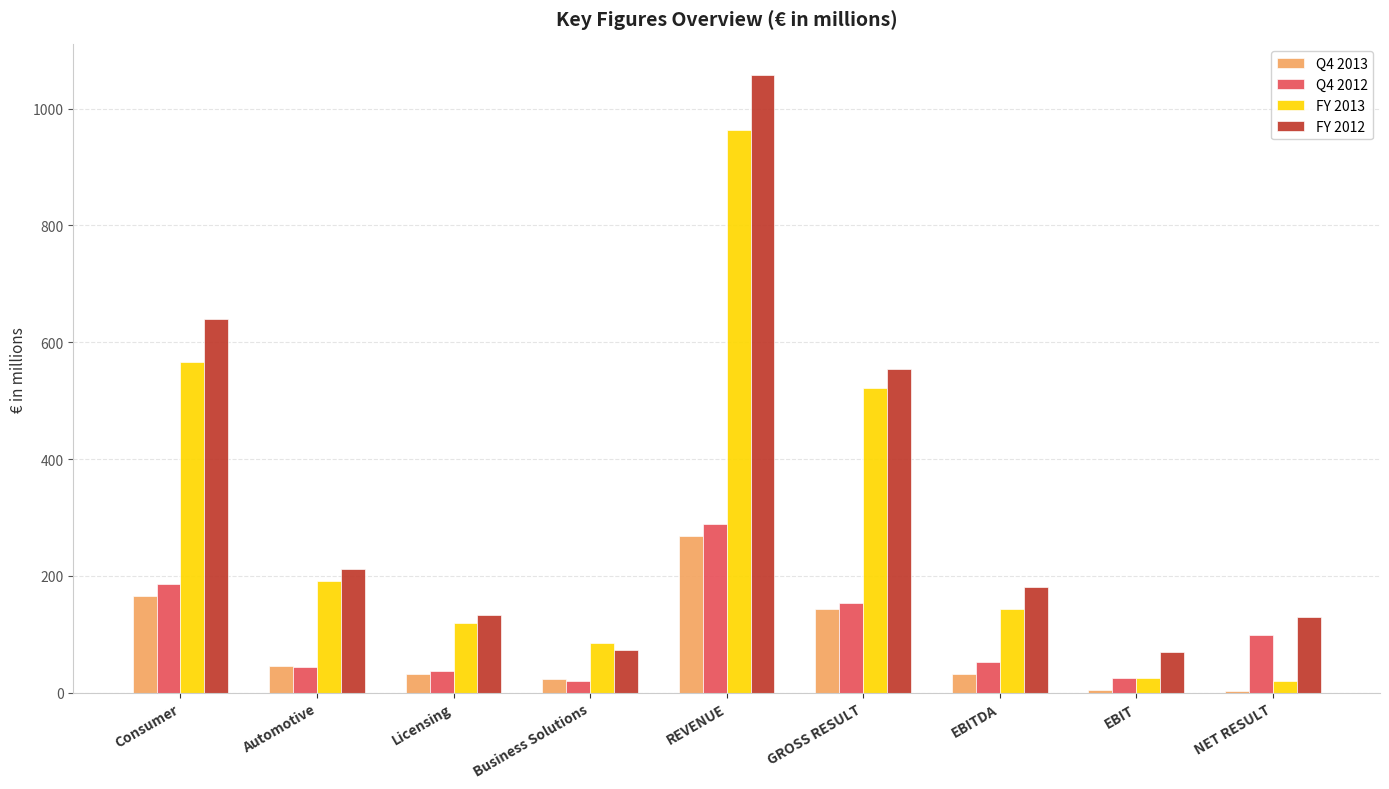

The FY 2012 series shows 1414 at REVENUE. True or false?

False